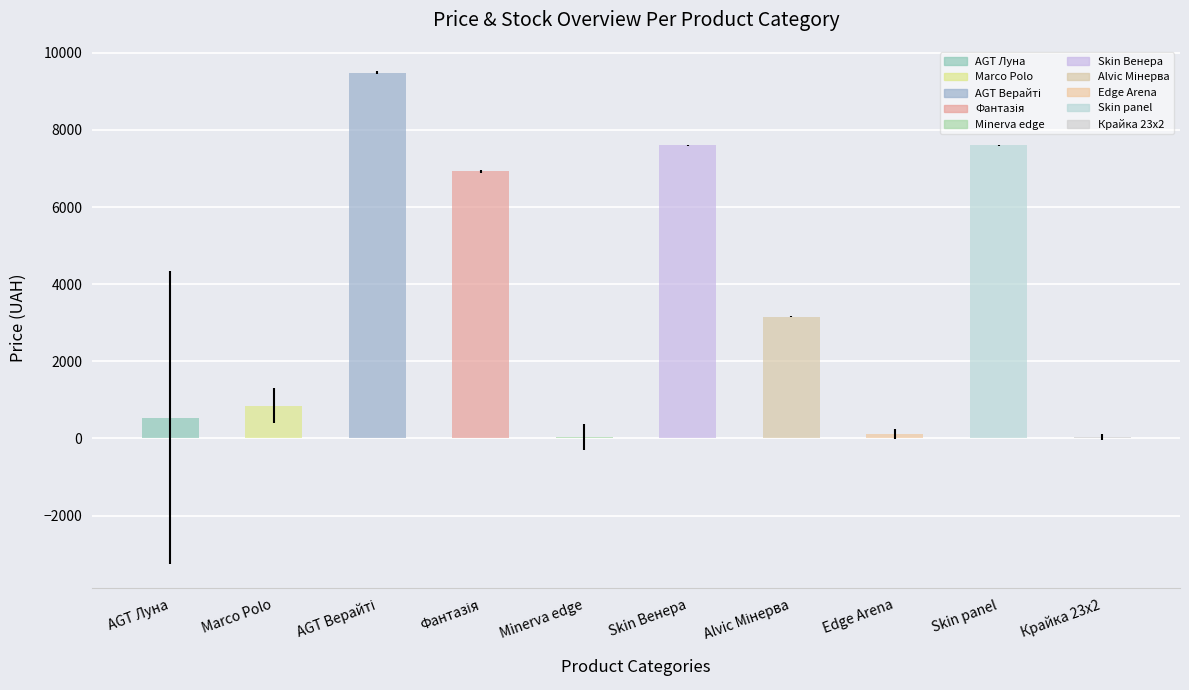

Which has a higher value, Edge Arena or Marco Polo?

Marco Polo